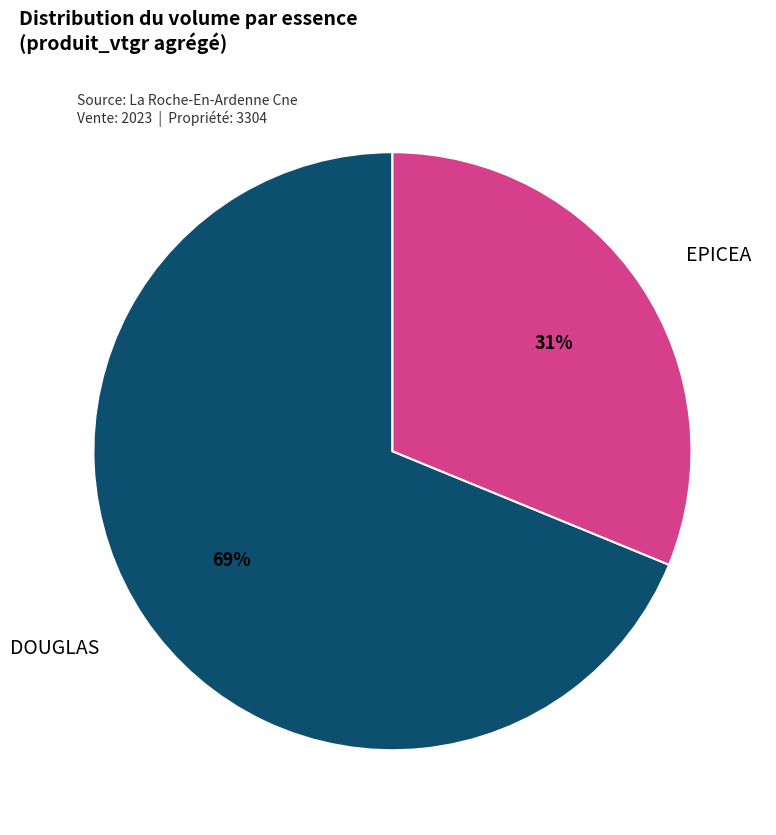

Rank the categories by value from lowest to highest.

EPICEA, DOUGLAS